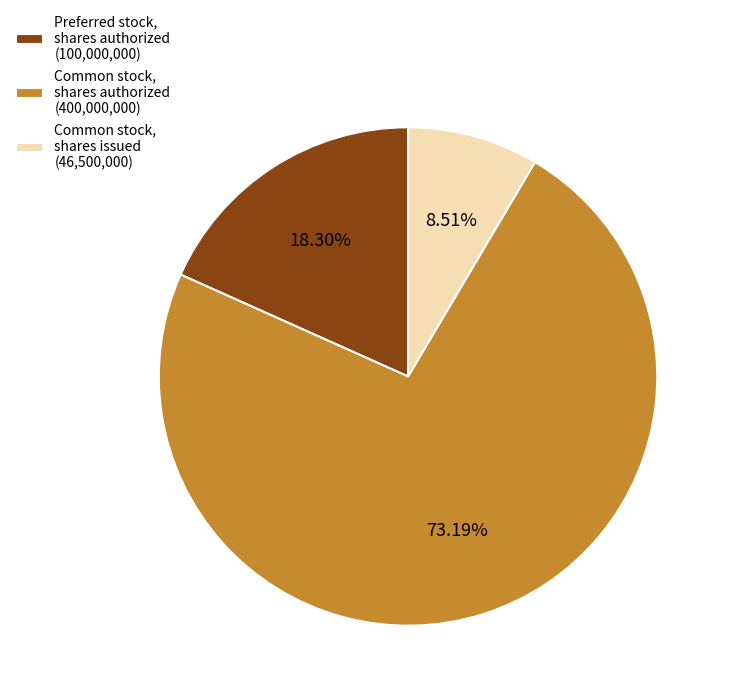

Between Preferred stock, shares authorized (100,000,000) and Common stock, shares authorized (400,000,000), which is larger?

Common stock, shares authorized (400,000,000)